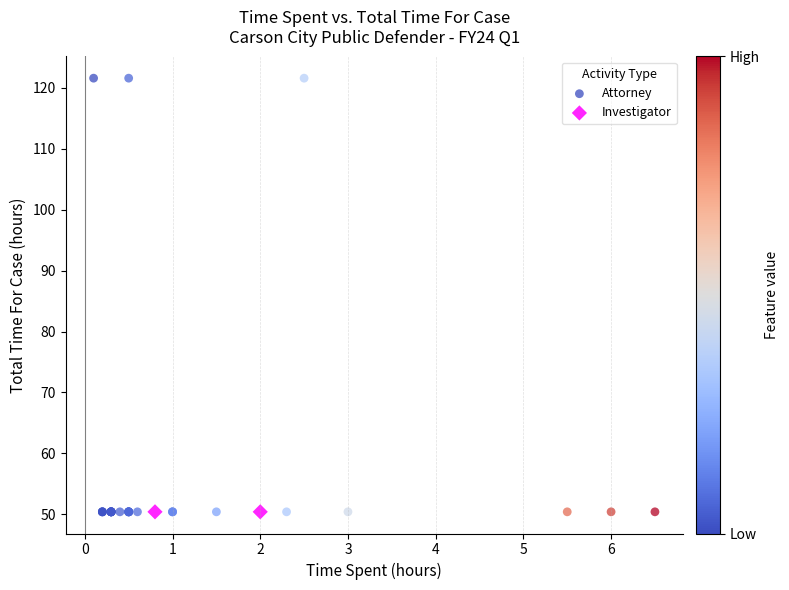

What are all the series names shown in the legend?

Attorney, Investigator